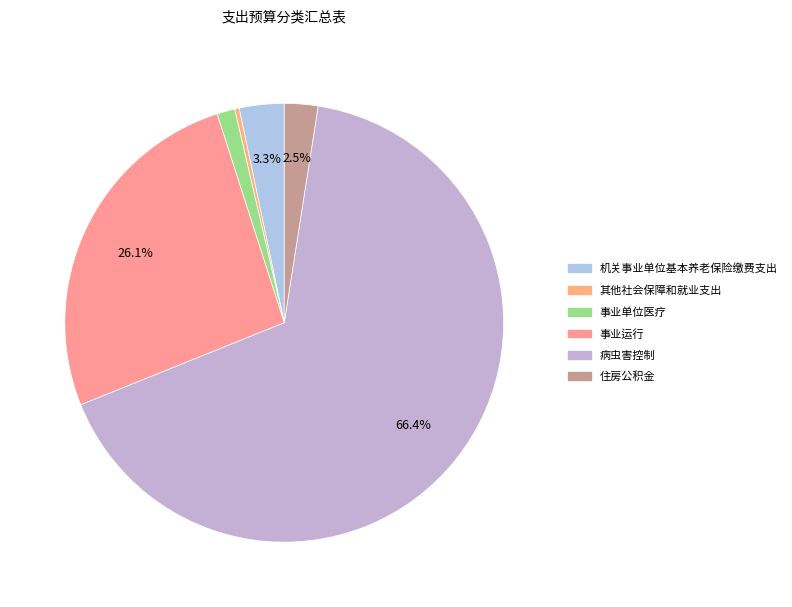

How many segments does this pie chart have?

6